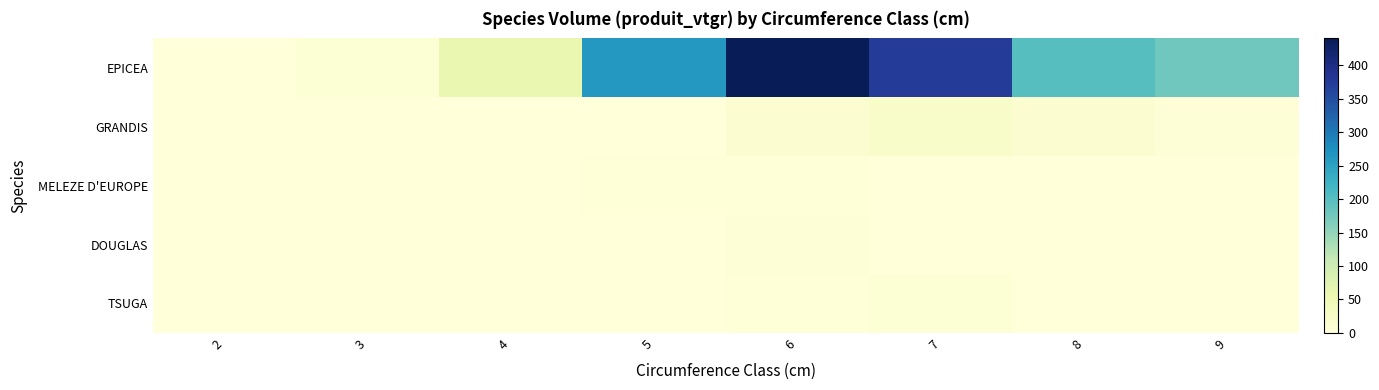

What is the total value across all series at 6?

461.9